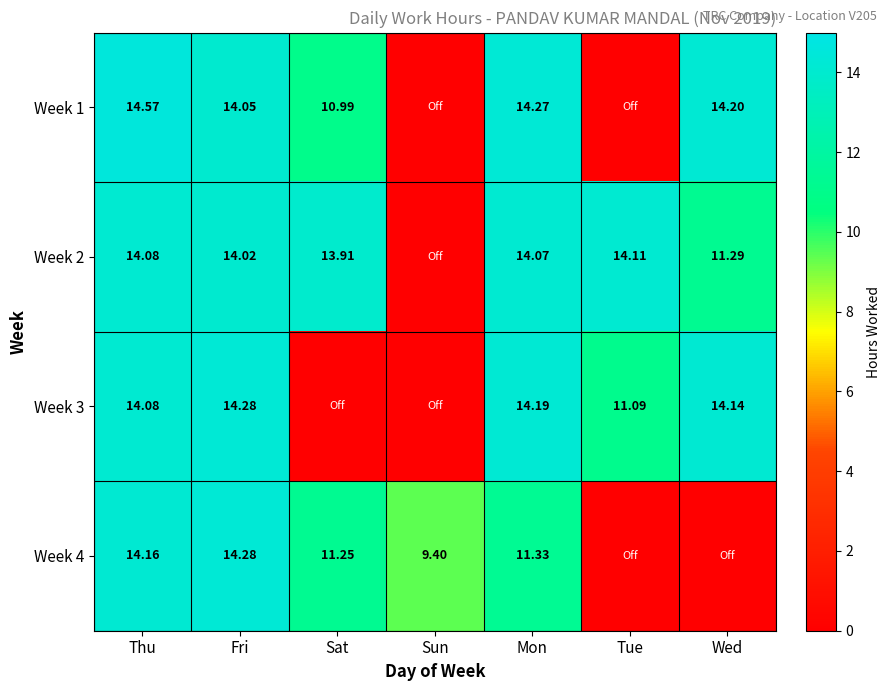

Which label corresponds to the largest value in the chart?

Thu